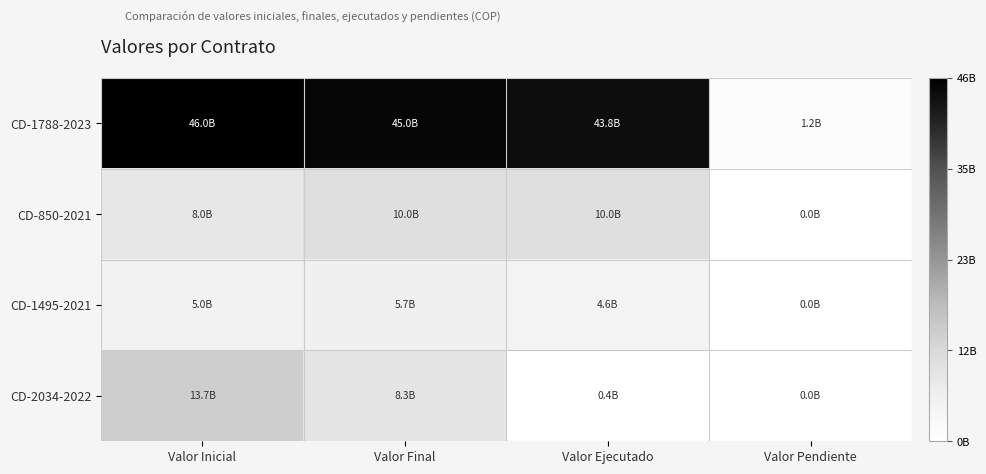

Which category has the highest value across all series?

Valor Inicial